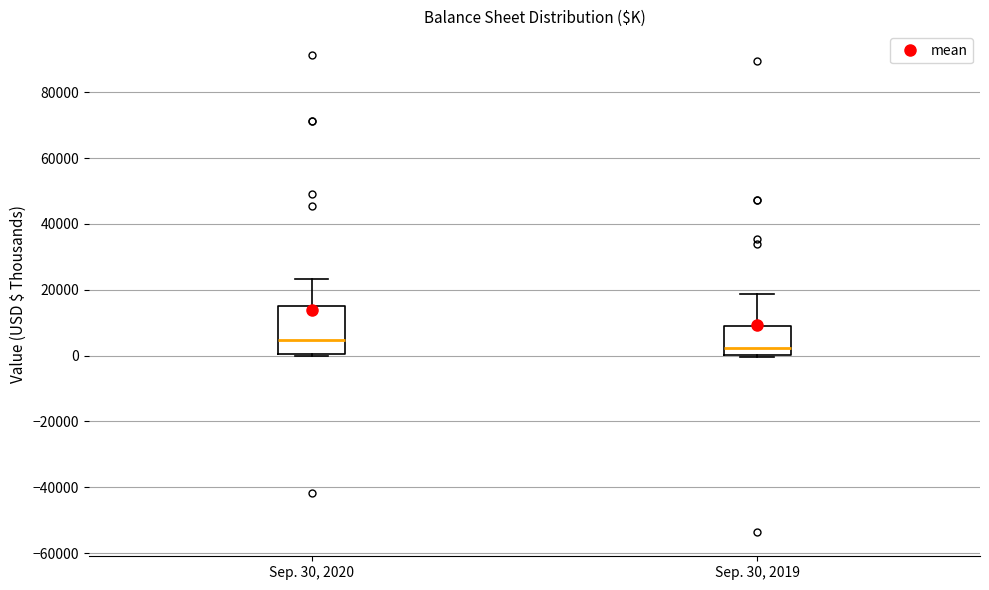

Reading left to right, transcribe this box plot: for each box, give where its median line is, the range the box spans, and where its two whiskers end, as read against the y-axis. The values are not printed on the chart, so give them approximately, as read against the axis.

Sep. 30, 2020: median 4000, box 0 to 14000, whiskers 0 (just below the box's lower edge) to 24000
Sep. 30, 2019: median 2000, box 0 to 8000, whiskers 0 (just below the box's lower edge) to 18000